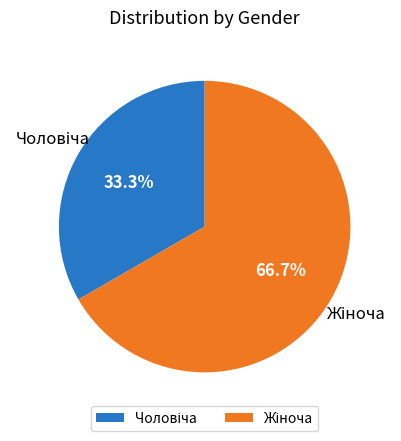

Is there a majority slice in this chart?

Yes